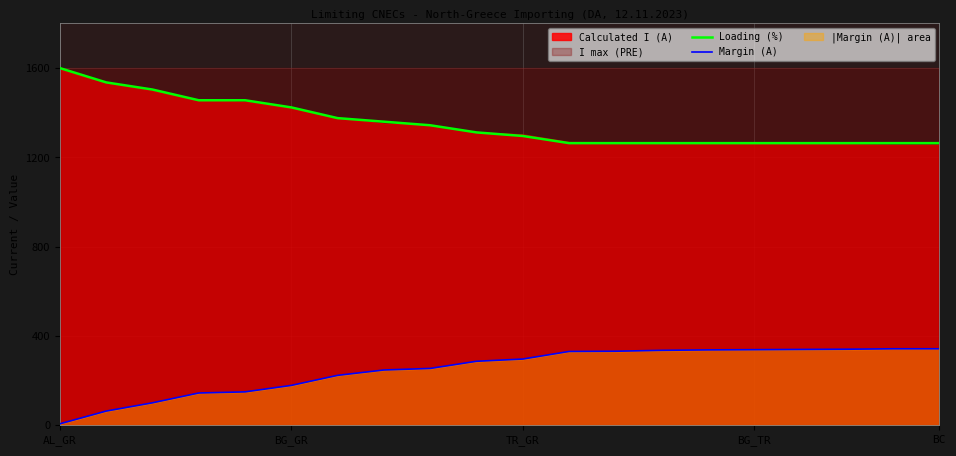

True or false: Margin (A) has more than 0 points higher than both neighbors.

False